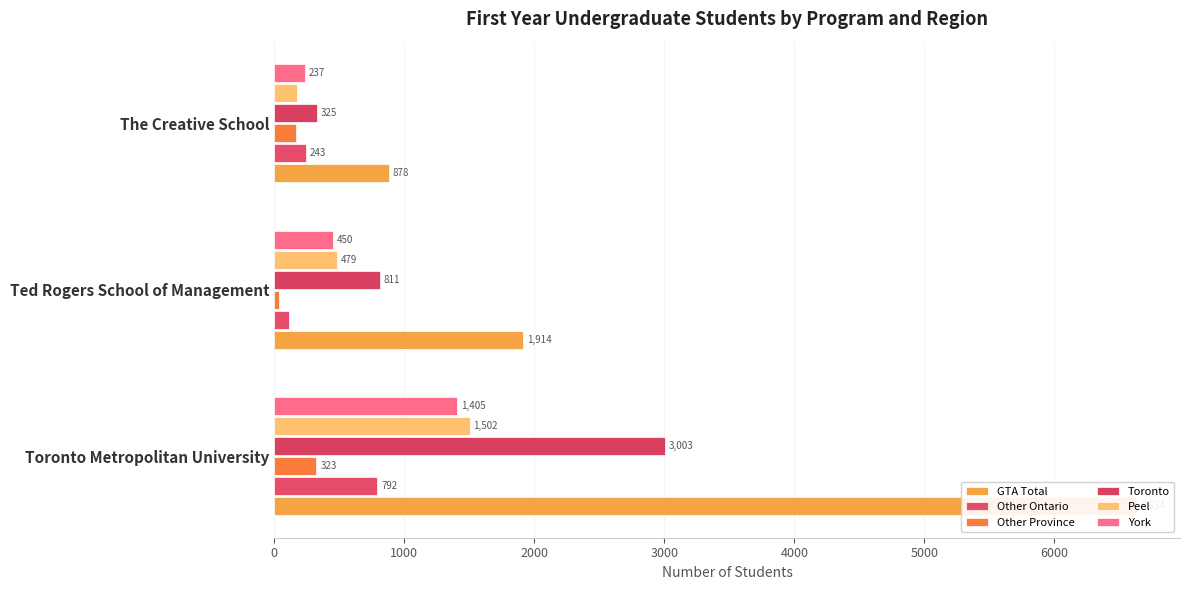

Is the value of Other Ontario at Ted Rogers School of Management greater than the value of Toronto at The Creative School?

No